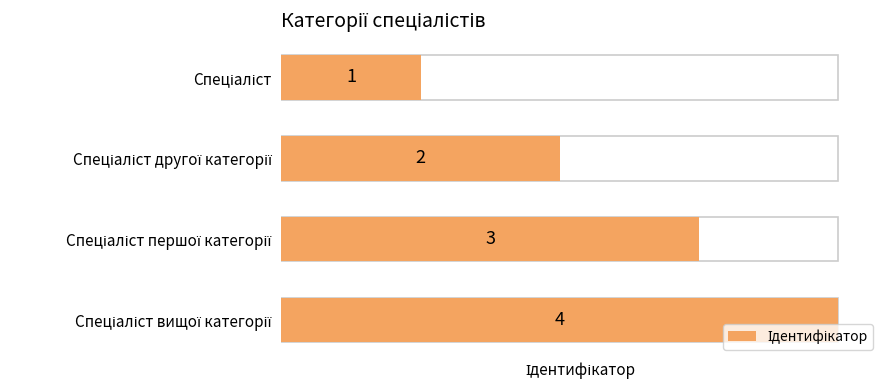

Count the values in the range 2 to 4.

3